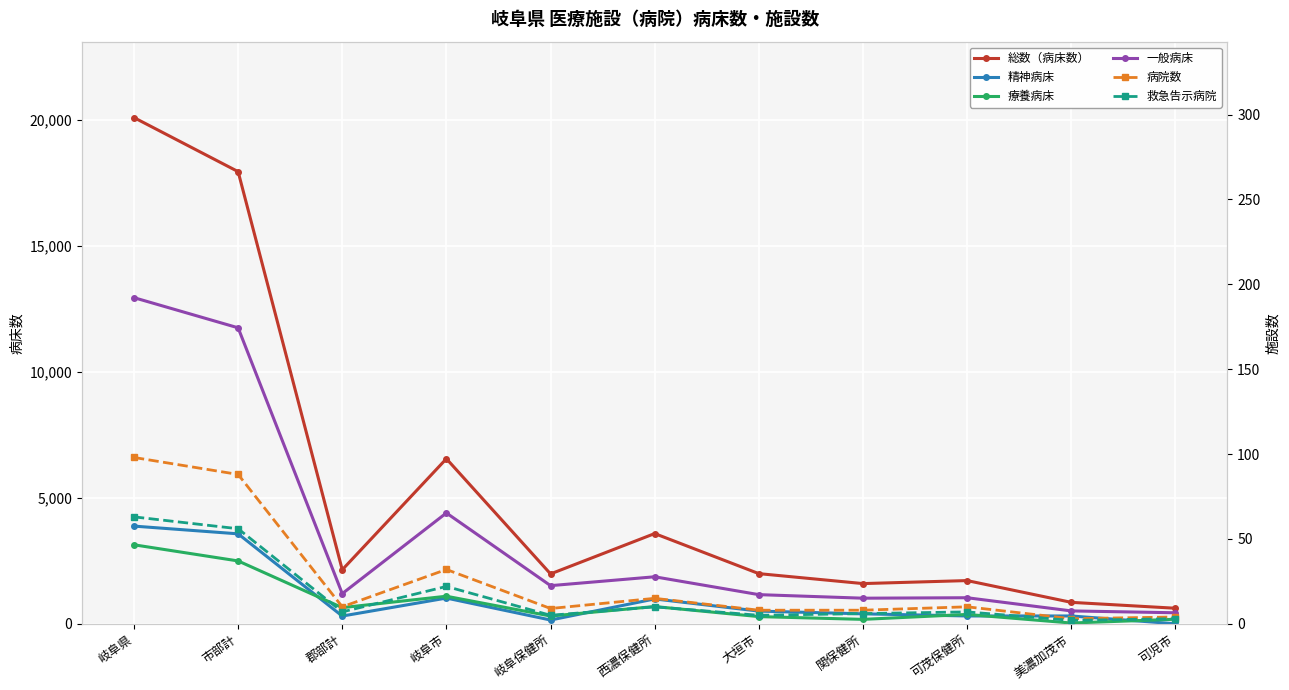

Reading left to right, transcribe all the data shown in this chart.

総数（病床数）: 岐阜県=20097	市部計=17952	郡部計=2145	岐阜市=6553	岐阜保健所=1980	西濃保健所=3582	大垣市=1991	関保健所=1596	可茂保健所=1715	美濃加茂市=851	可児市=617
精神病床: 岐阜県=3878	市部計=3571	郡部計=307	岐阜市=1021	岐阜保健所=149	西濃保健所=986	大垣市=503	関保健所=395	可茂保健所=310	美濃加茂市=310	可児市=0
療養病床: 岐阜県=3136	市部計=2495	郡部計=641	岐阜市=1094	岐阜保健所=307	西濃保健所=684	大垣市=285	関保健所=175	可茂保健所=371	美濃加茂市=30	可児市=180
一般病床: 岐阜県=12948	市部計=11751	郡部計=1197	岐阜市=4400	岐阜保健所=1514	西濃保健所=1866	大垣市=1157	関保健所=1016	可茂保健所=1034	美濃加茂市=511	可児市=437
病院数: 岐阜県=98	市部計=88	郡部計=10	岐阜市=32	岐阜保健所=9	西濃保健所=15	大垣市=8	関保健所=8	可茂保健所=10	美濃加茂市=3	可児市=4
救急告示病院: 岐阜県=63	市部計=56	郡部計=7	岐阜市=22	岐阜保健所=5	西濃保健所=10	大垣市=5	関保健所=6	可茂保健所=7	美濃加茂市=2	可児市=3